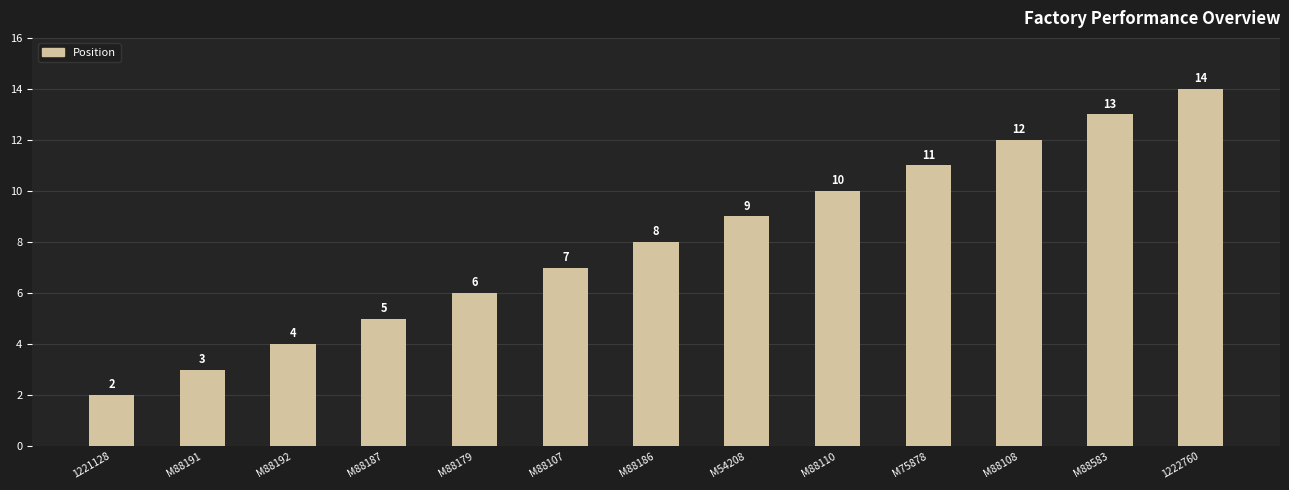

Which category has the lowest value across all series?

1221128